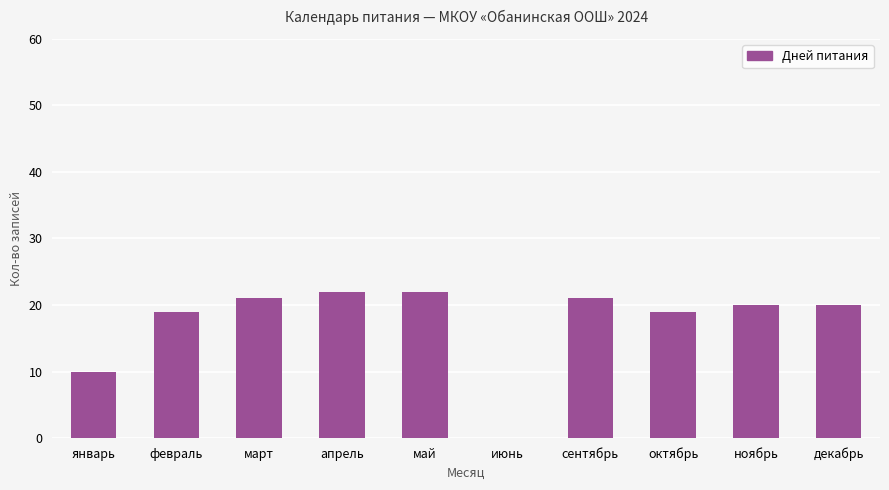

Read the value at ноябрь, to the nearest 5.

20